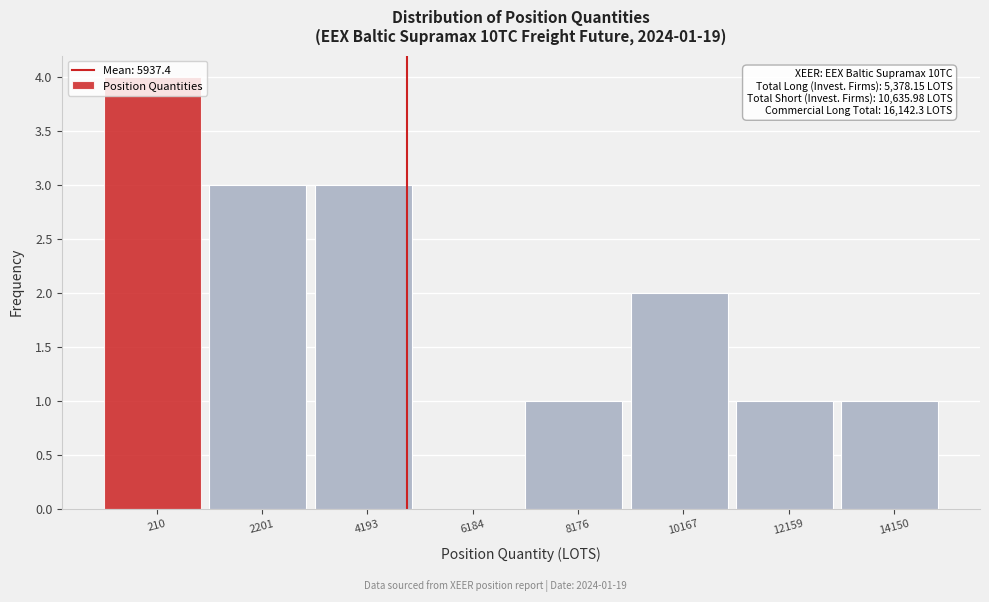

What is the change in value from 210 to 12159?

-3